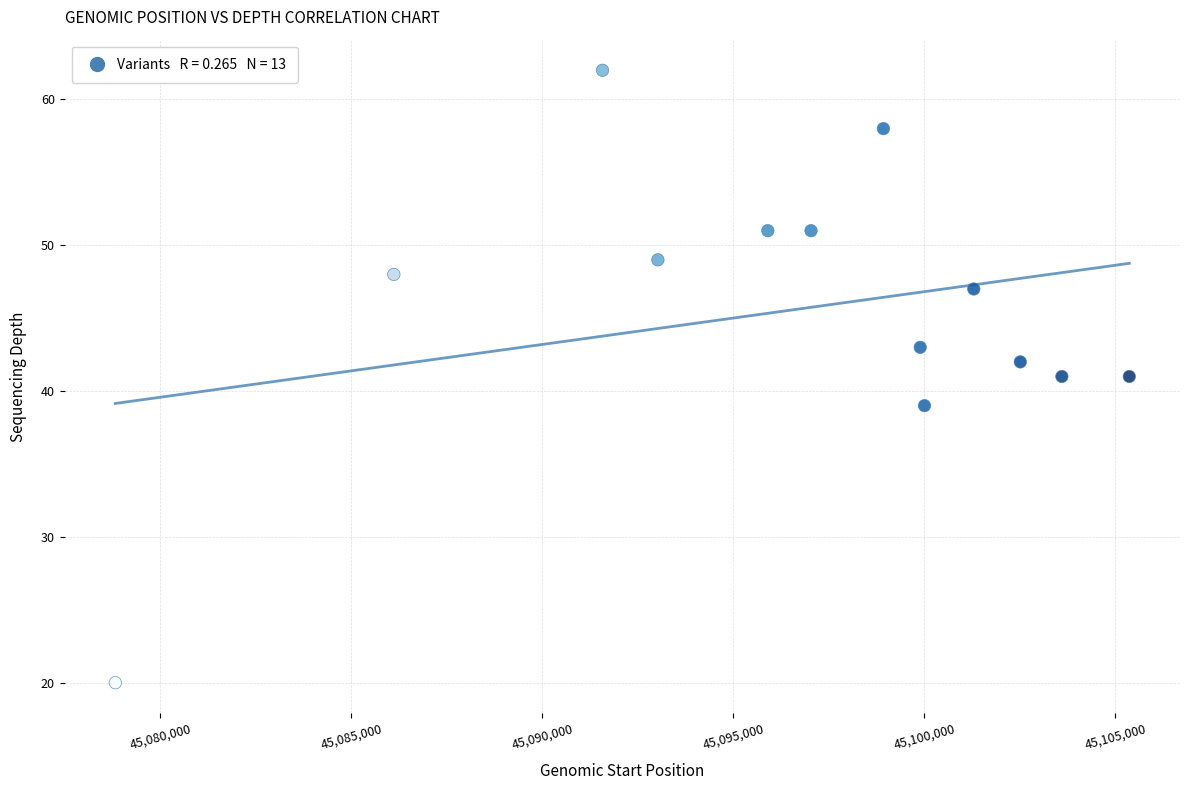

What is the range of Y values (max minus min)?

42